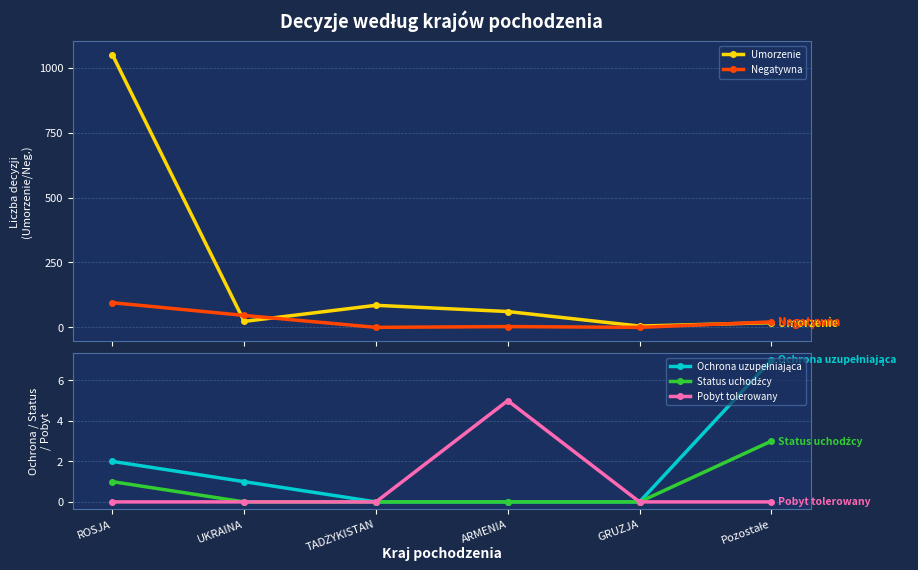

How many data points in Negatywna are less than 21?

3